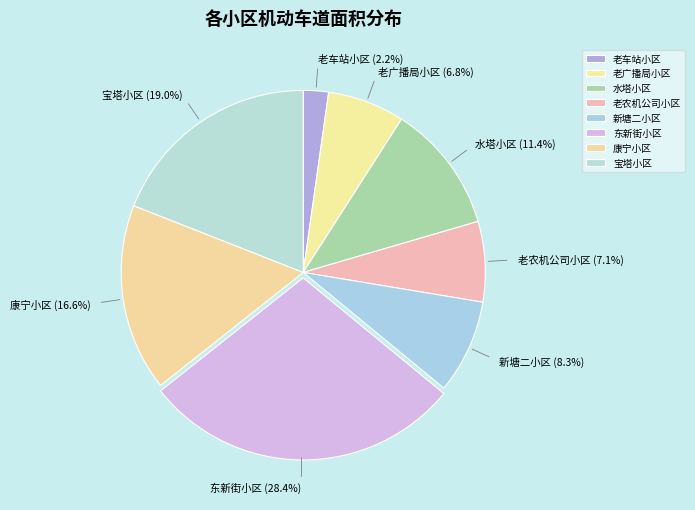

What percentage is the 水塔小区 slice, to the nearest percent?

11%